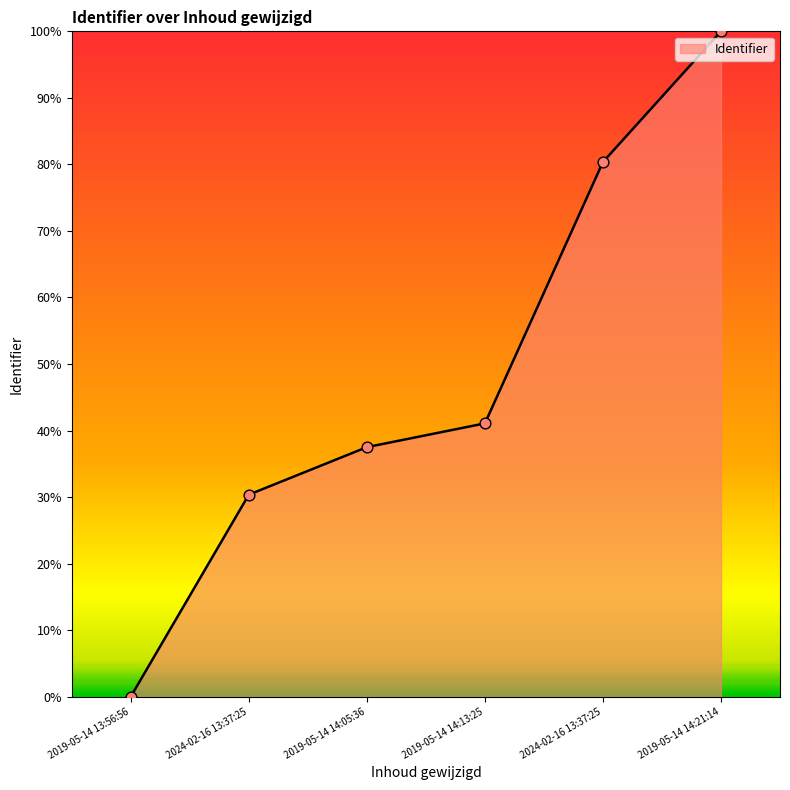

What is the change in value from 2024-02-16 13:37:25 to 2019-05-14 14:13:25?

+10.7